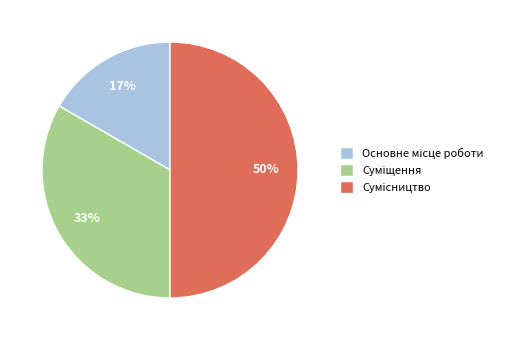

To the nearest percent, what is the difference between the largest and smallest slice percentages?

33%